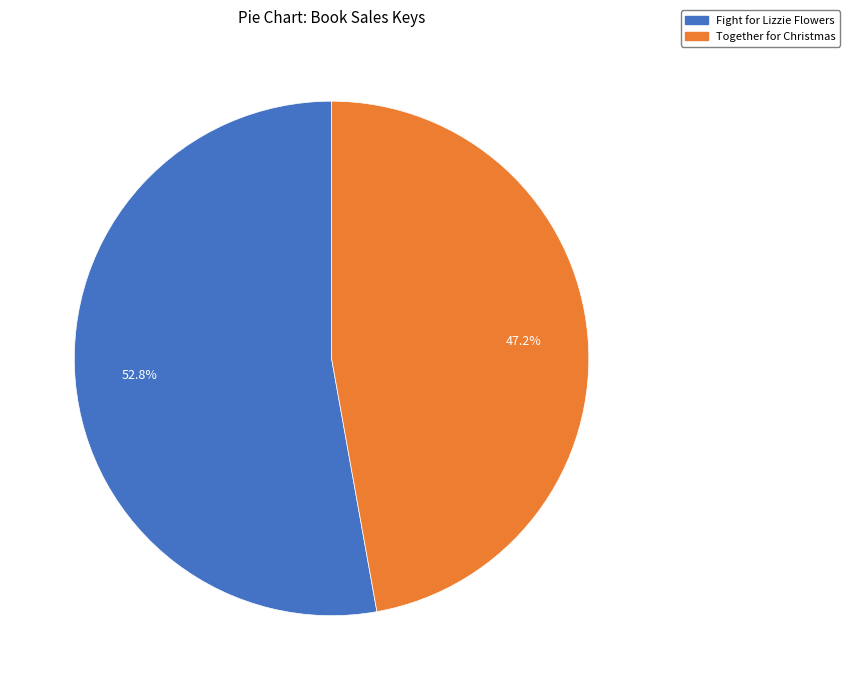

Combined, do Together for Christmas and Fight for Lizzie Flowers account for over 50%?

Yes